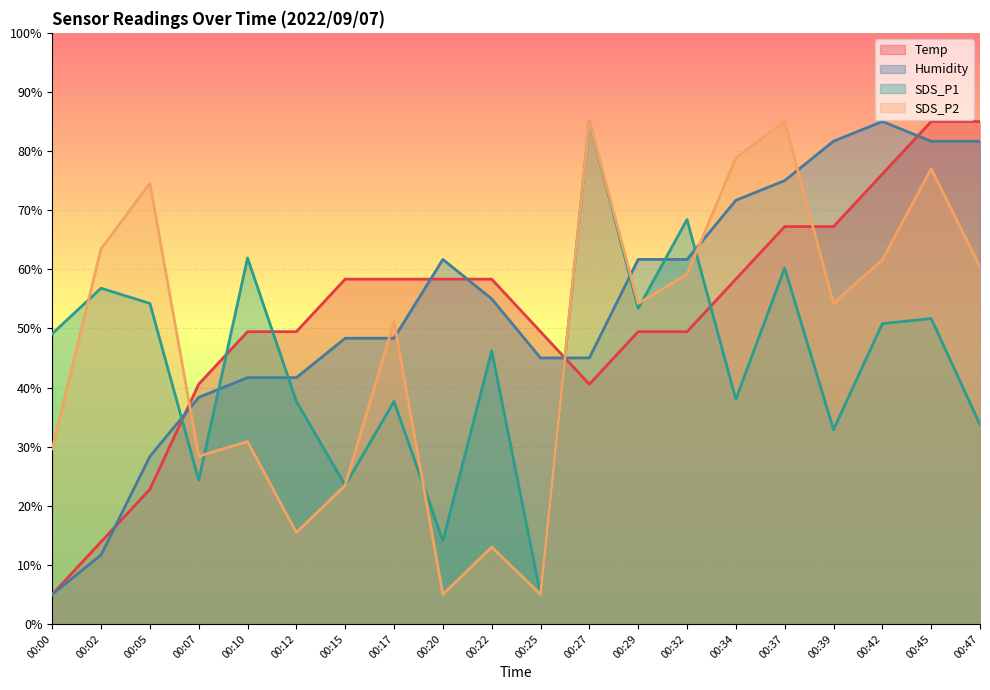

Reading left to right, extract all data points from this chart.

Temp: 00:00=5.0	00:02=13.9	00:05=22.8	00:07=40.6	00:10=49.4	00:12=49.4	00:15=58.3	00:17=58.3	00:20=58.3	00:22=58.3	00:25=49.4	00:27=40.6	00:29=49.4	00:32=49.4	00:34=58.3	00:37=67.2	00:39=67.2	00:42=76.1	00:45=85.0	00:47=85.0
Humidity: 00:00=5.0	00:02=11.7	00:05=28.3	00:07=38.3	00:10=41.7	00:12=41.7	00:15=48.3	00:17=48.3	00:20=61.7	00:22=55.0	00:25=45.0	00:27=45.0	00:29=61.7	00:32=61.7	00:34=71.7	00:37=75.0	00:39=81.7	00:42=85.0	00:45=81.7	00:47=81.7
SDS_P1: 00:00=49.1	00:02=56.8	00:05=54.2	00:07=24.3	00:10=61.9	00:12=37.6	00:15=23.5	00:17=37.6	00:20=14.1	00:22=46.2	00:25=5.0	00:27=85.0	00:29=53.4	00:32=68.4	00:34=38.0	00:37=60.2	00:39=32.9	00:42=50.8	00:45=51.7	00:47=33.7
SDS_P2: 00:00=29.6	00:02=63.5	00:05=74.5	00:07=28.4	00:10=30.8	00:12=15.5	00:15=23.5	00:17=51.2	00:20=5.0	00:22=13.0	00:25=5.0	00:27=85.0	00:29=54.2	00:32=59.2	00:34=78.8	00:37=85.0	00:39=54.2	00:42=61.6	00:45=77.0	00:47=60.4